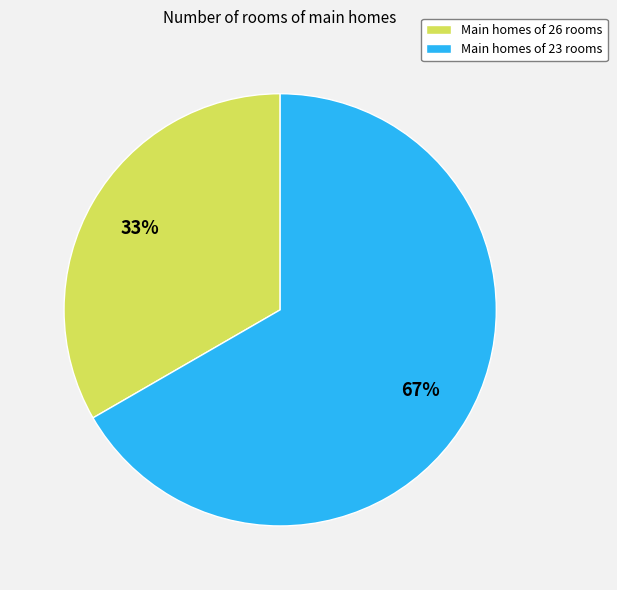

To the nearest percent, what is the average slice percentage?

50%